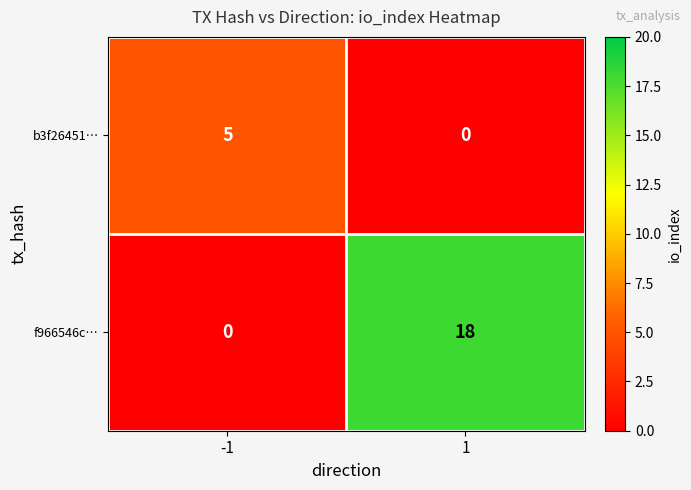

What is the average value of the f966546c… series?

9